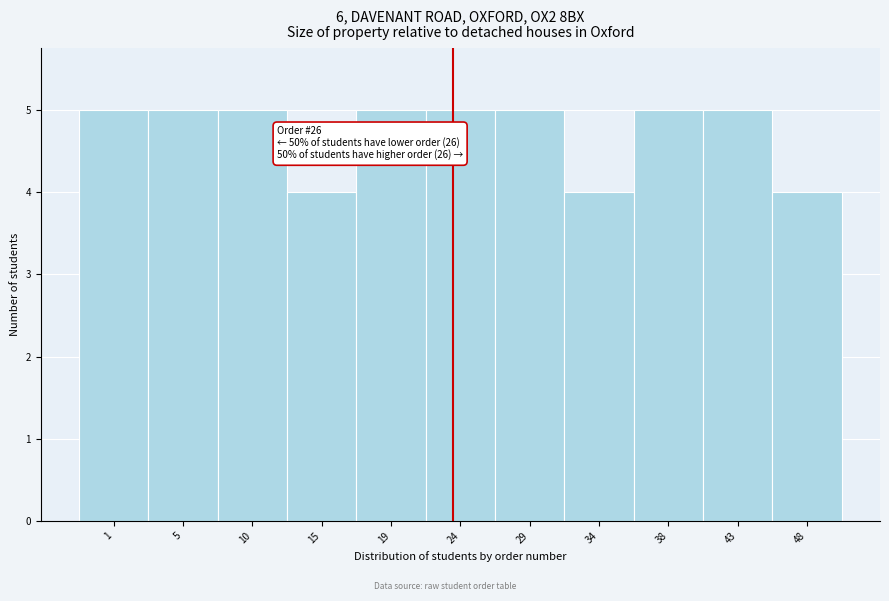

Reading left to right, what are all the values shown in this chart?

1=5	5=5	10=5	15=4	19=5	24=5	29=5	34=4	38=5	43=5	48=4